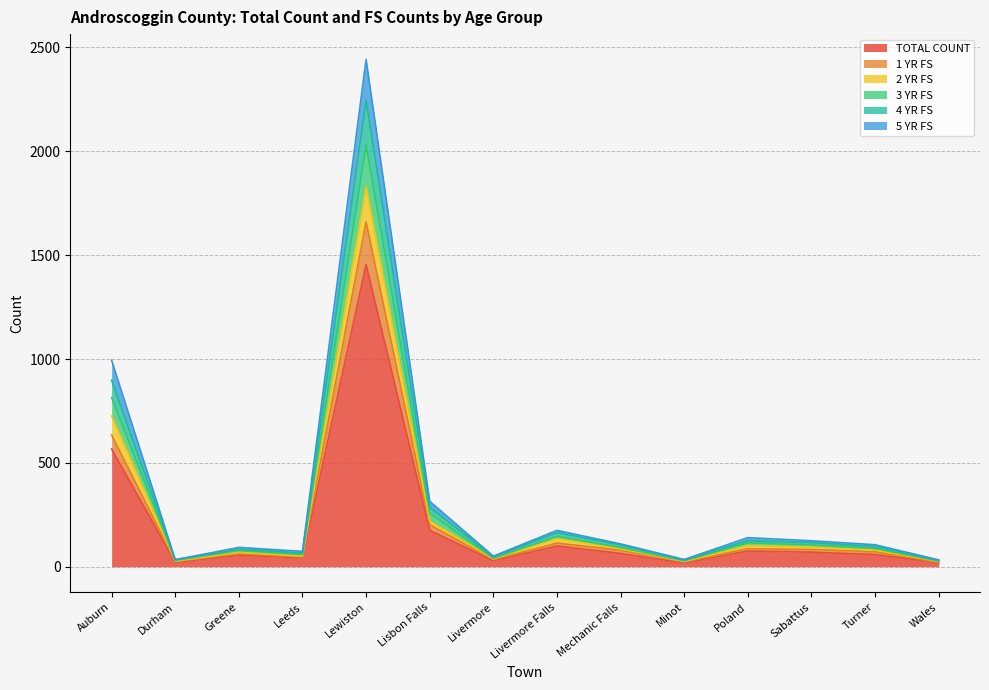

How many data points in 4 YR FS are less than 105?

7